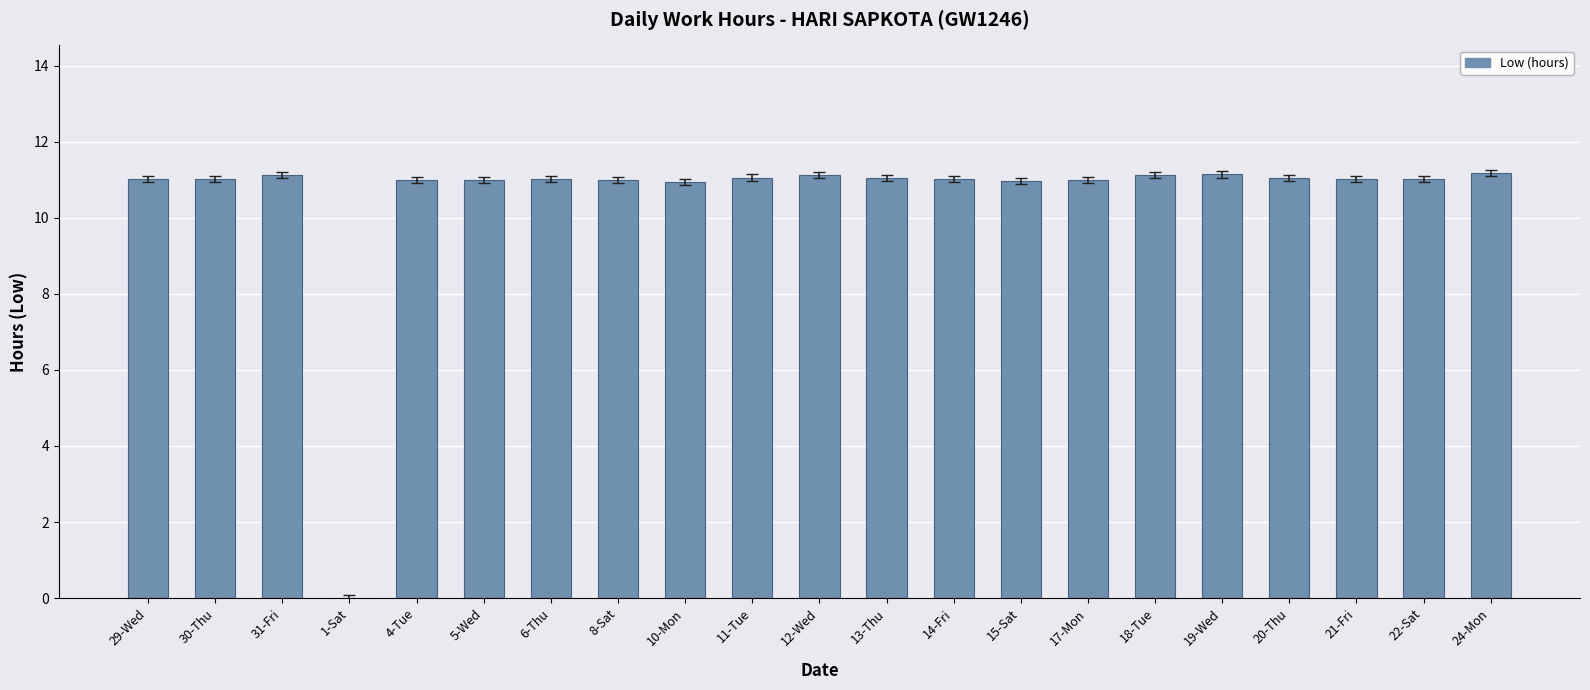

The value at 8-Sat is 19.2. True or false?

False